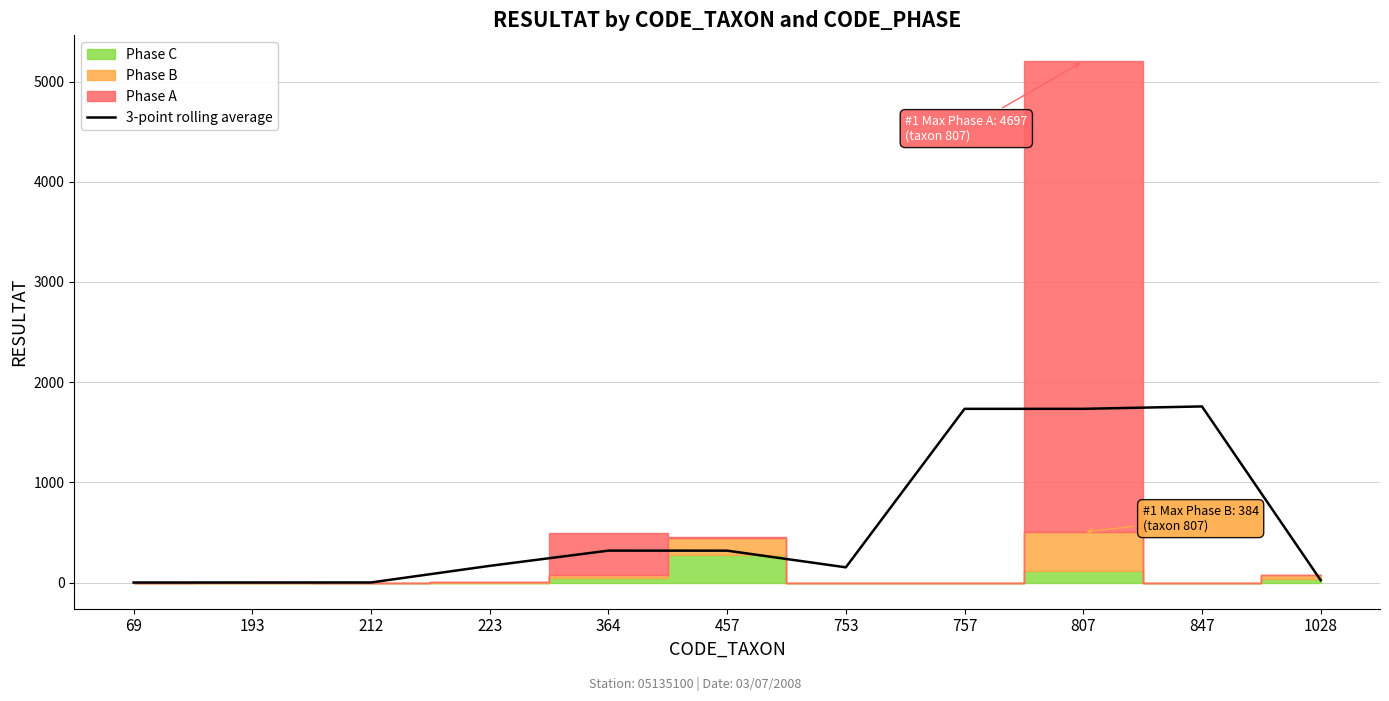

Read the value at 757.

1734.3